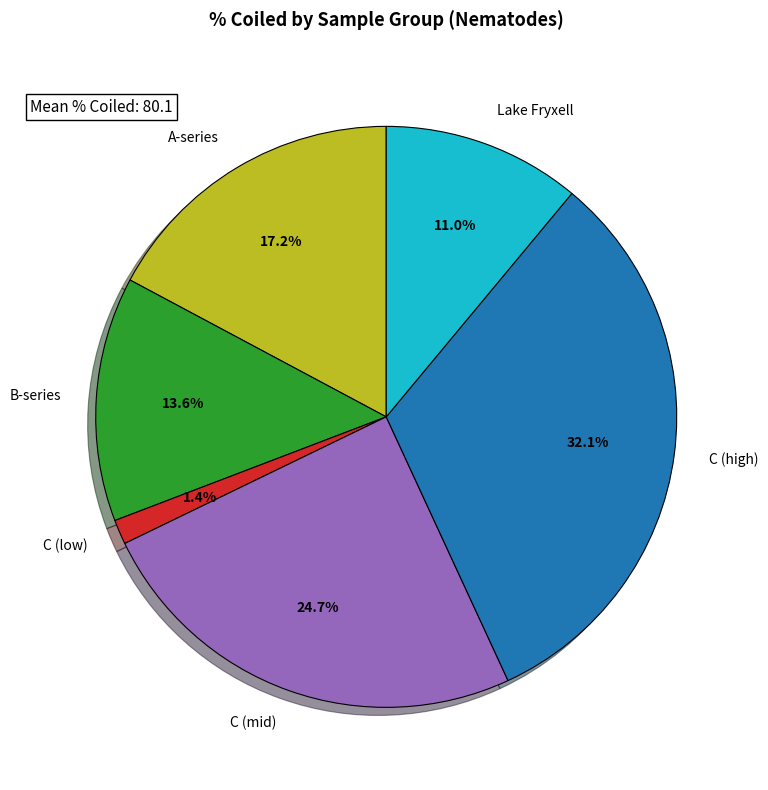

To the nearest percent, what is the difference between the largest and smallest slice percentages?

31%